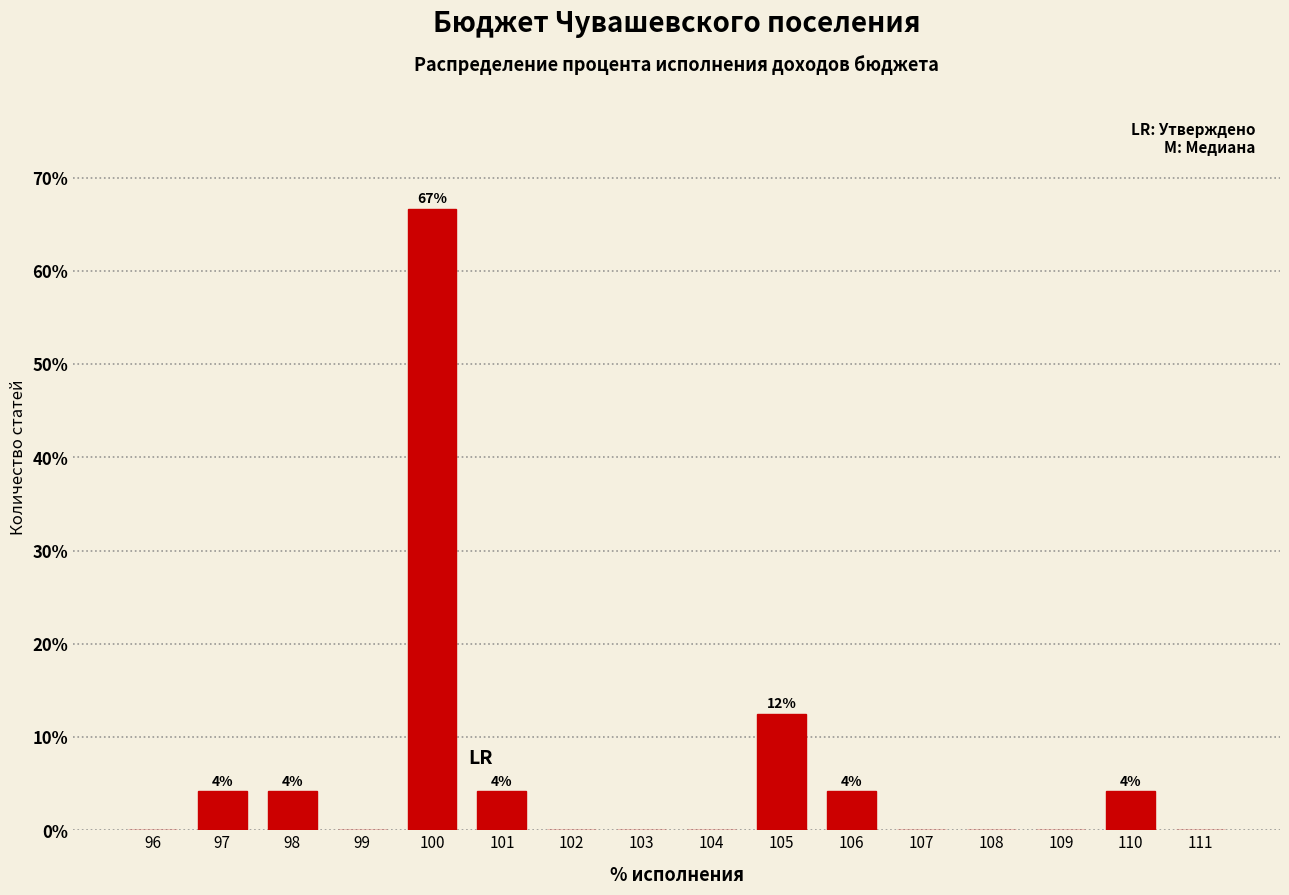

Reading right to left, transcribe all the data shown in this chart.

111=0.0	110=4.2	109=0.0	108=0.0	107=0.0	106=4.2	105=12.5	104=0.0	103=0.0	102=0.0	101=4.2	100=66.7	99=0.0	98=4.2	97=4.2	96=0.0